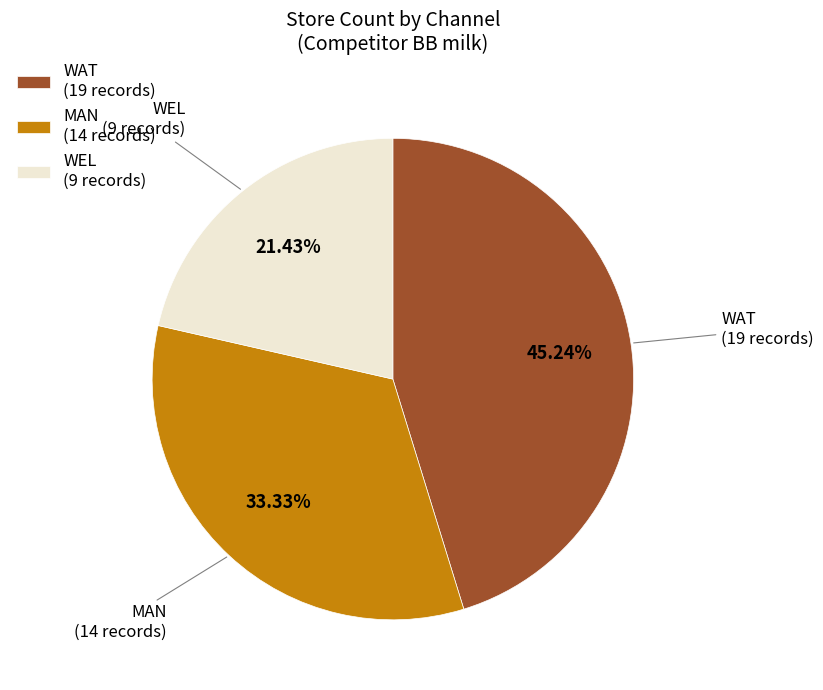

Which category has the biggest portion of the pie?

WAT